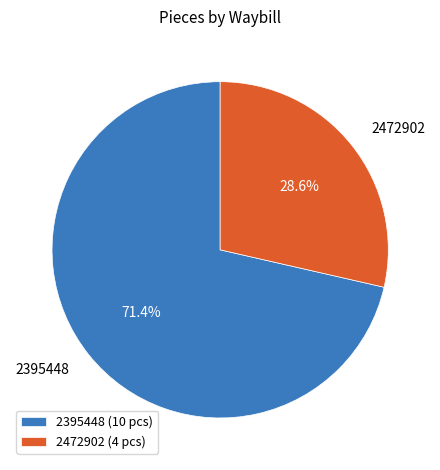

Do 2395448 and 2472902 together represent more than half of the pie?

Yes